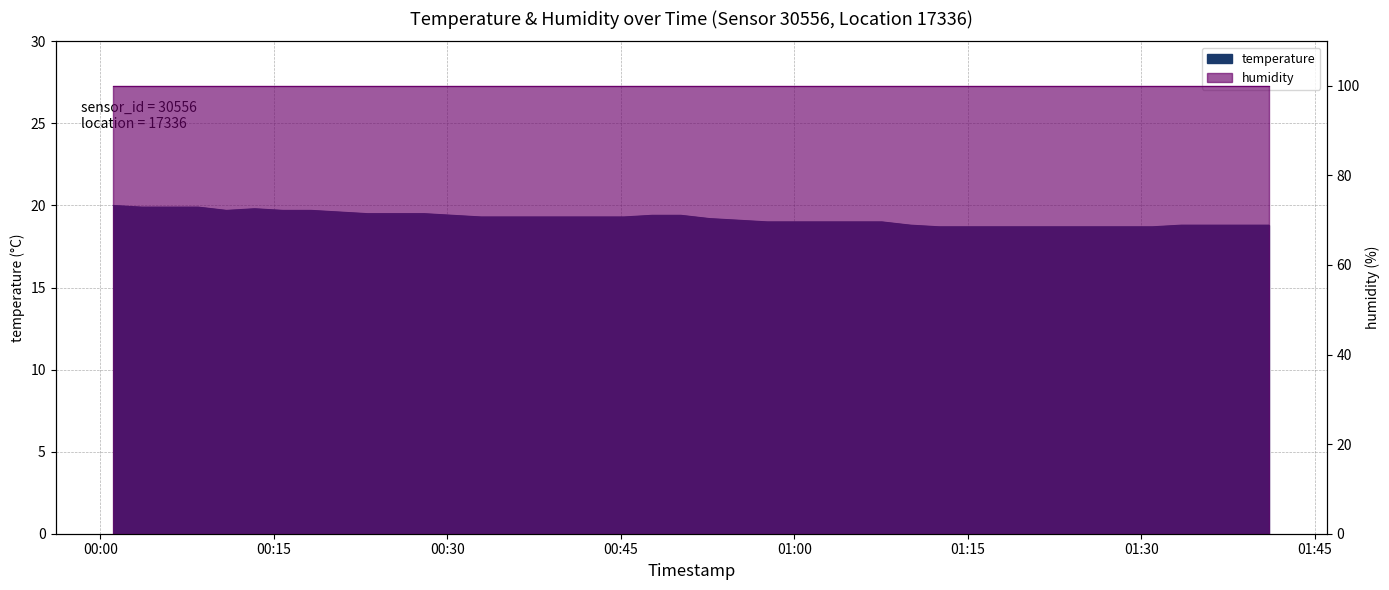

What is the sum of all values?

768.9